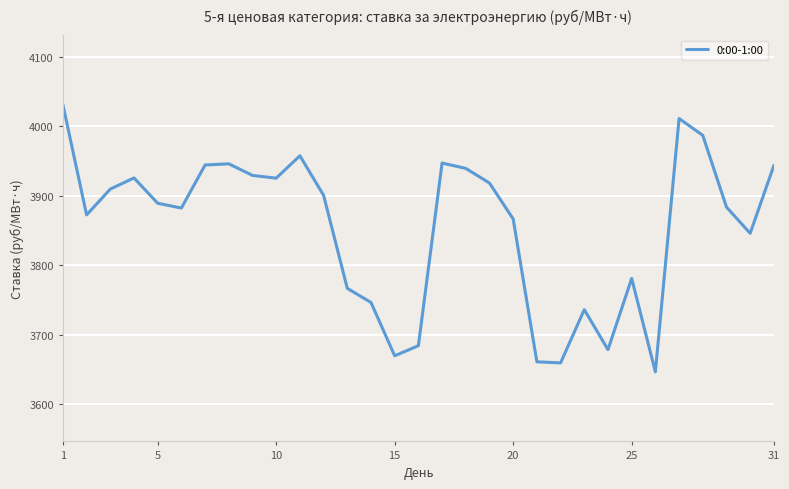

What is the difference between the maximum and minimum values?

384.3